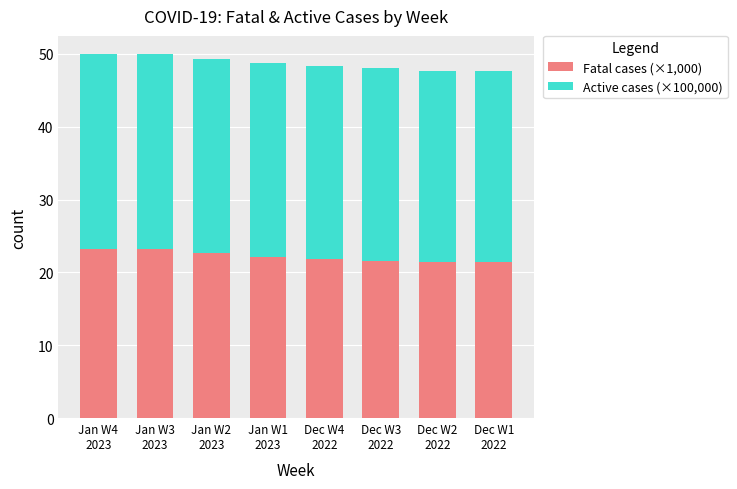

What is the maximum value for Fatal cases (×1,000)?

23.3